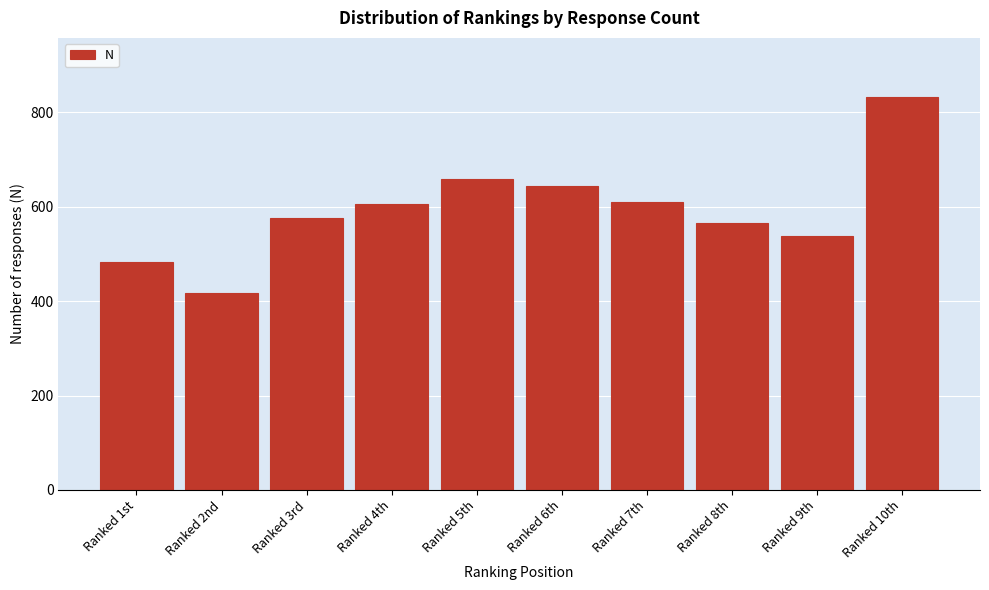

Reading left to right, list all the values displayed in this chart.

482	417	576	606	659	645	611	566	538	833